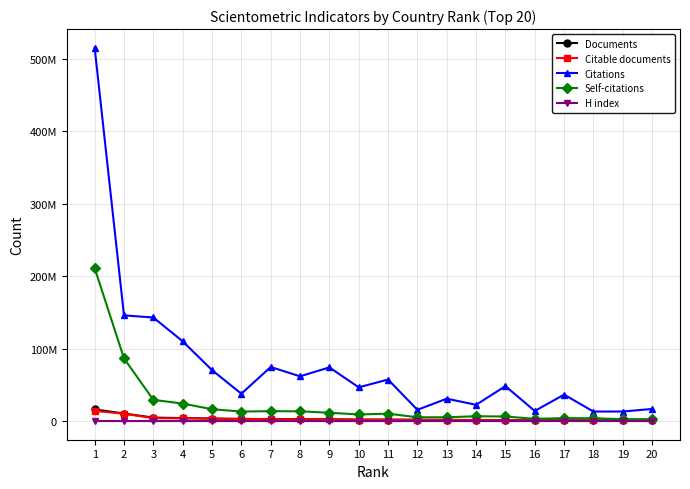

Does the chart have visible grid lines?

Yes